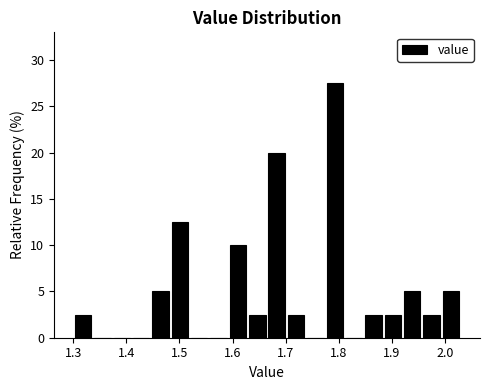

Around what value on the x-axis is the tallest bar? Give the approximate position of its centre, as read against the axis.

1.79